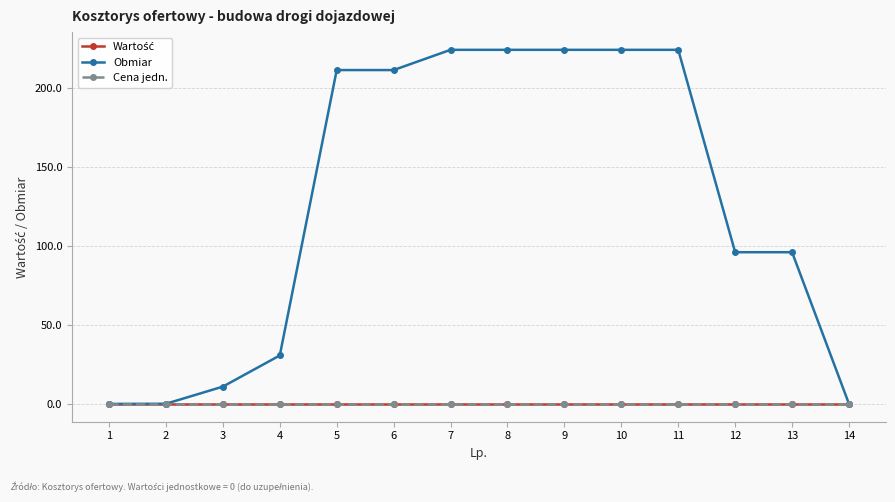

What is the spread (max minus min) of values at 9?

224.0